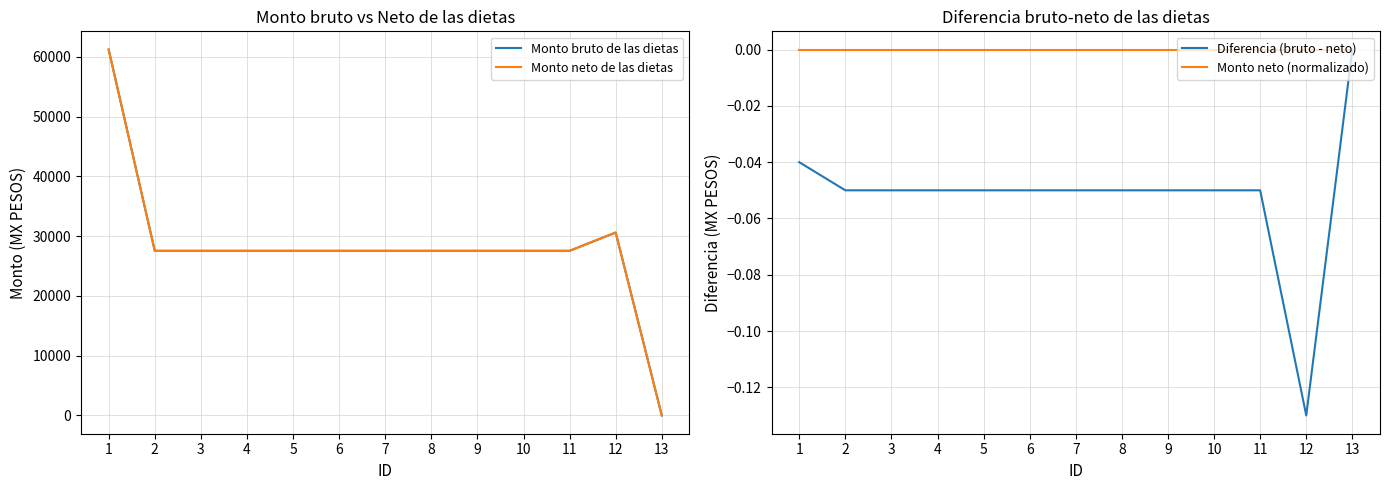

List the labels in order of Monto bruto de las dietas value, smallest first.

13, 2, 3, 4, 5, 6, 7, 8, 9, 10, 11, 12, 1